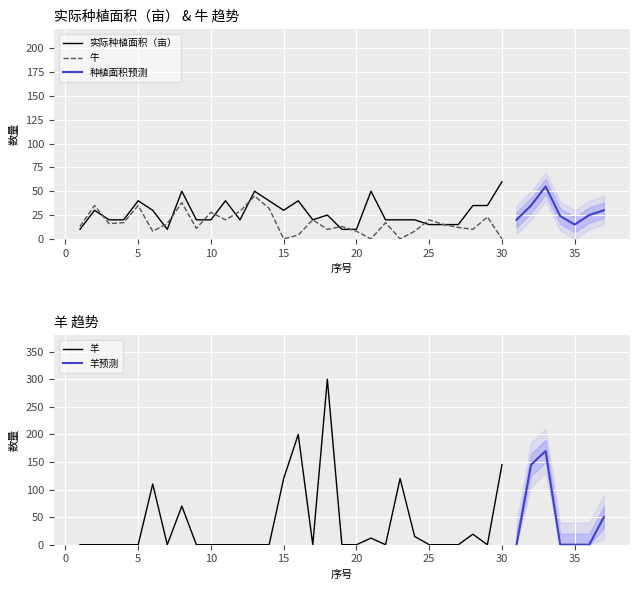

Is it true that 牛 equals 14 at 9?

False